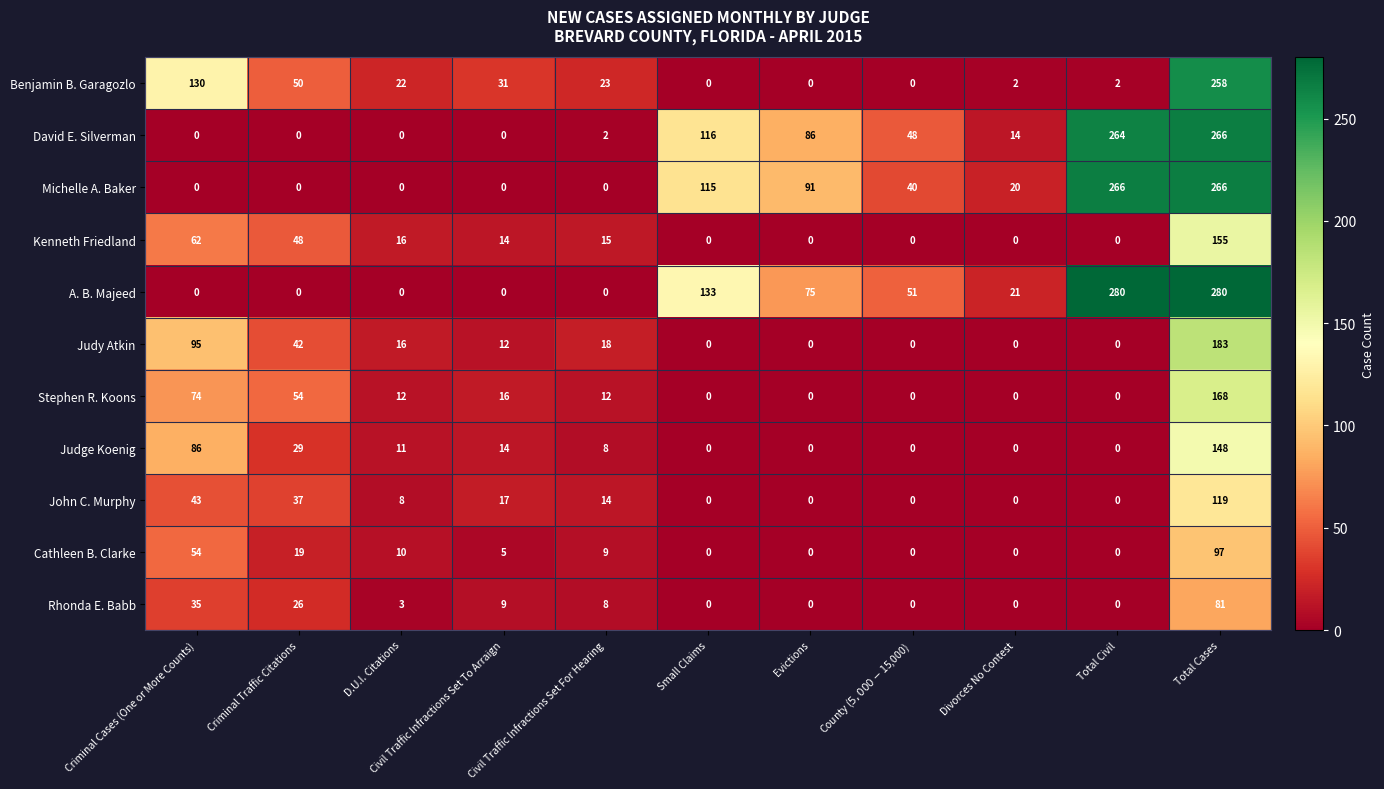

At which label does David E. Silverman first exceed 14?

Small Claims